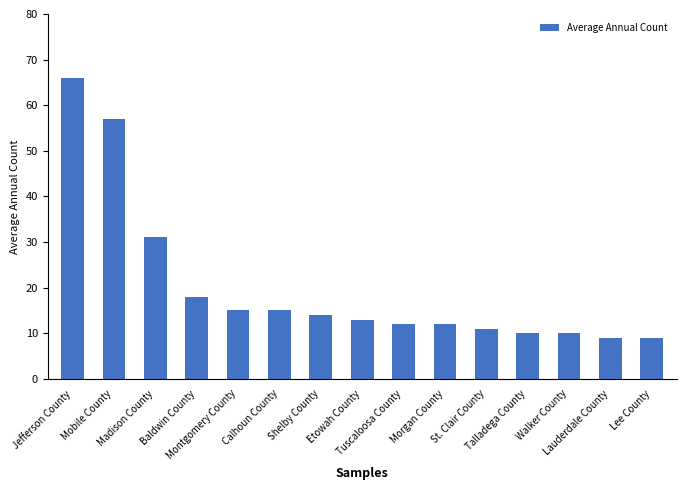

Reading left to right, transcribe all the data shown in this chart.

66	57	31	18	15	15	14	13	12	12	11	10	10	9	9